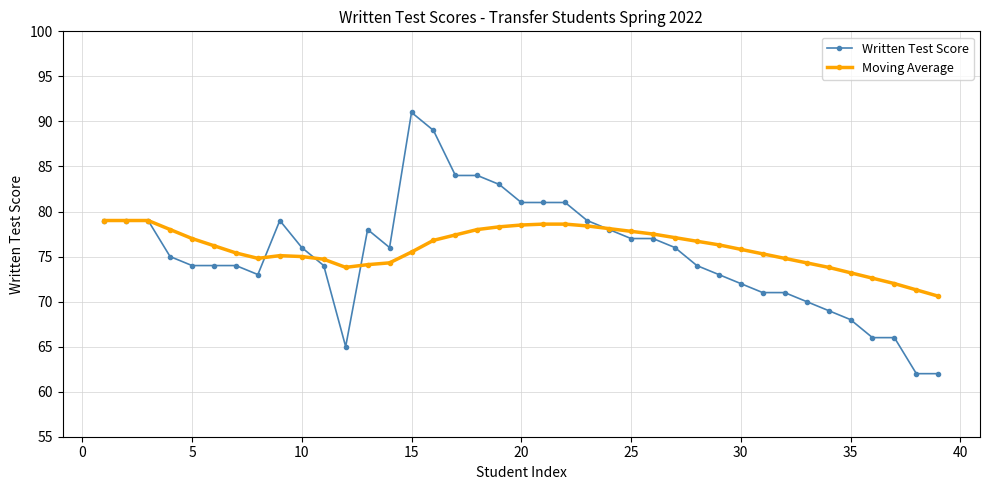

Which series has the widest spread of values?

Written Test Score